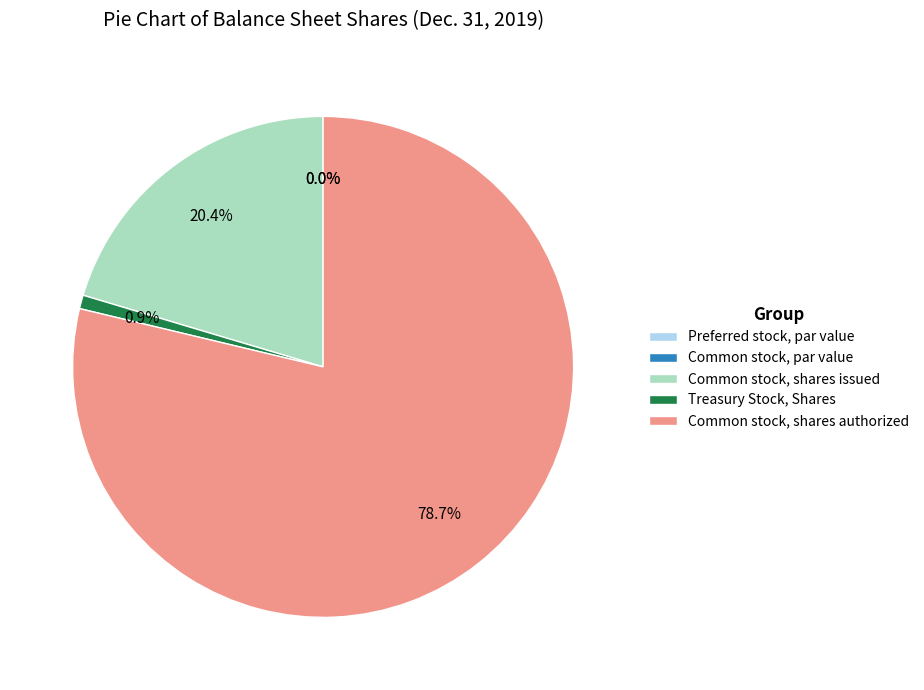

To the nearest percent, what is the difference between the largest and smallest slice percentages?

79%